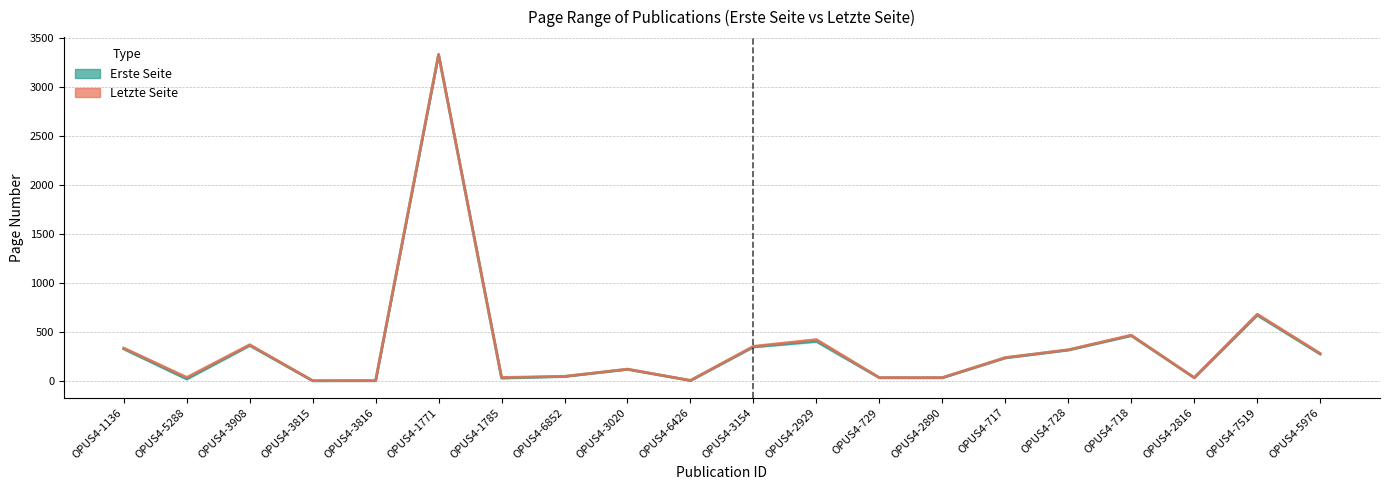

True or false: Erste Seite and Letzte Seite intersect in this chart.

False